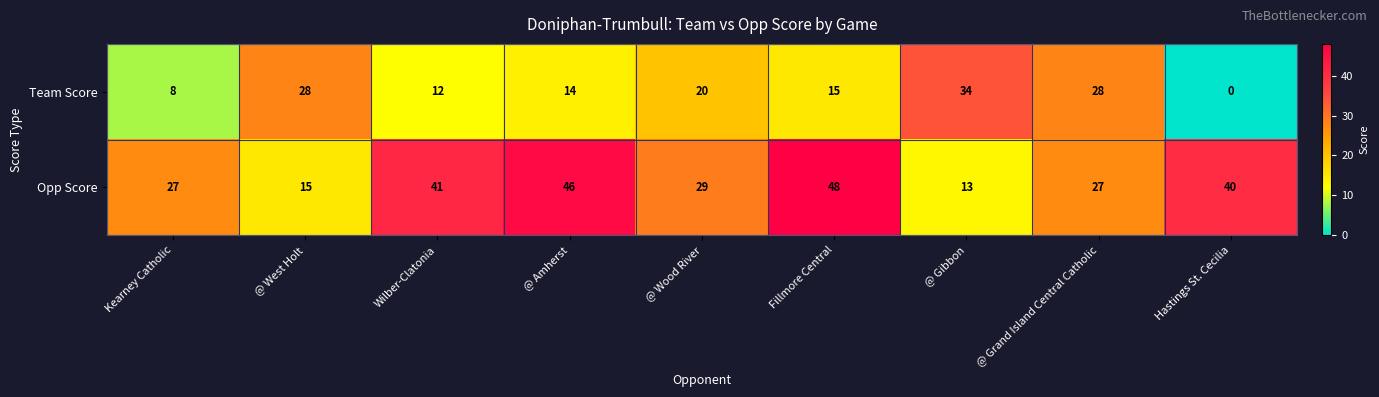

What is the spread (max minus min) of values at @ Gibbon?

21